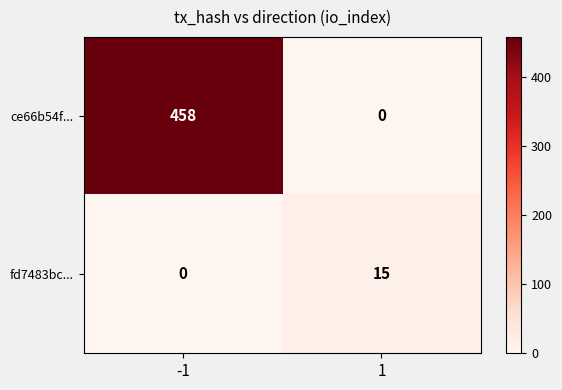

Reading left to right, list all the values displayed in this chart.

ce66b54f...: -1=458	1=0
fd7483bc...: -1=0	1=15